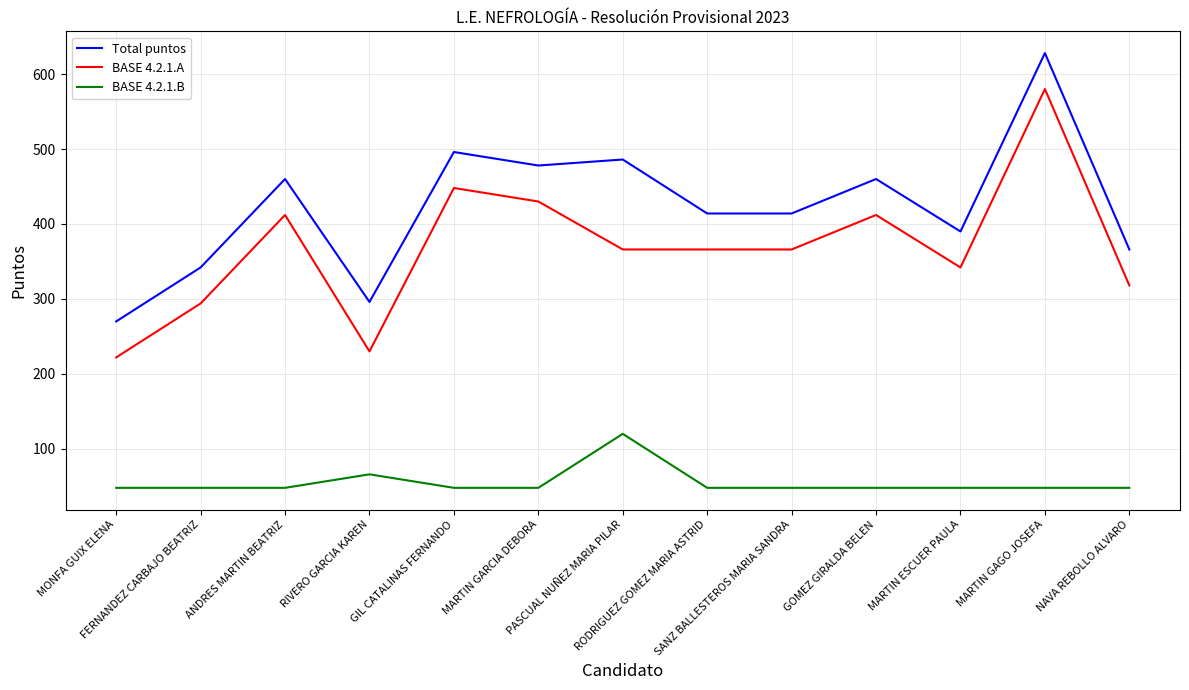

Rank the series by their maximum value, from highest to lowest.

Total puntos, BASE 4.2.1.A, BASE 4.2.1.B